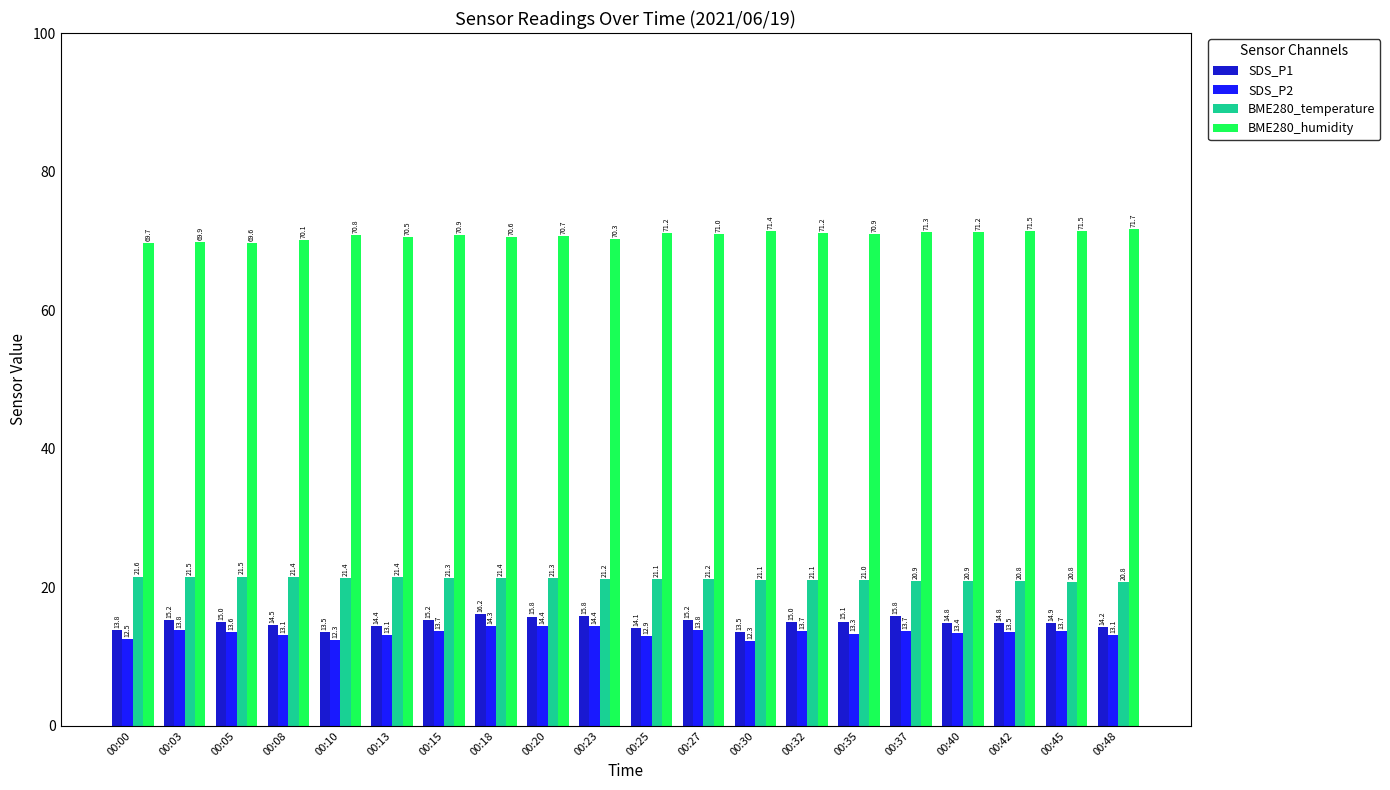

Between 00:08 and 00:48, which series saw the biggest shift?

BME280_humidity